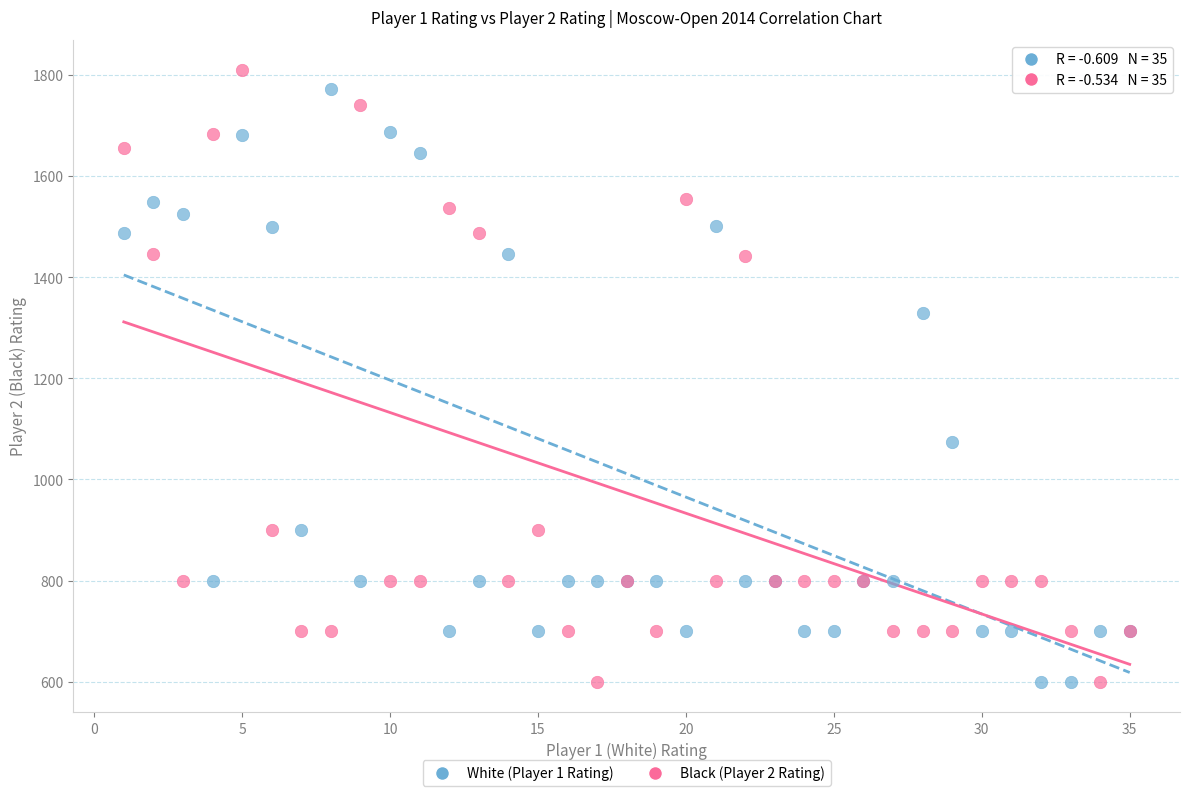

Which series has the widest spread of Y values?

Black (Player 2 Rating)